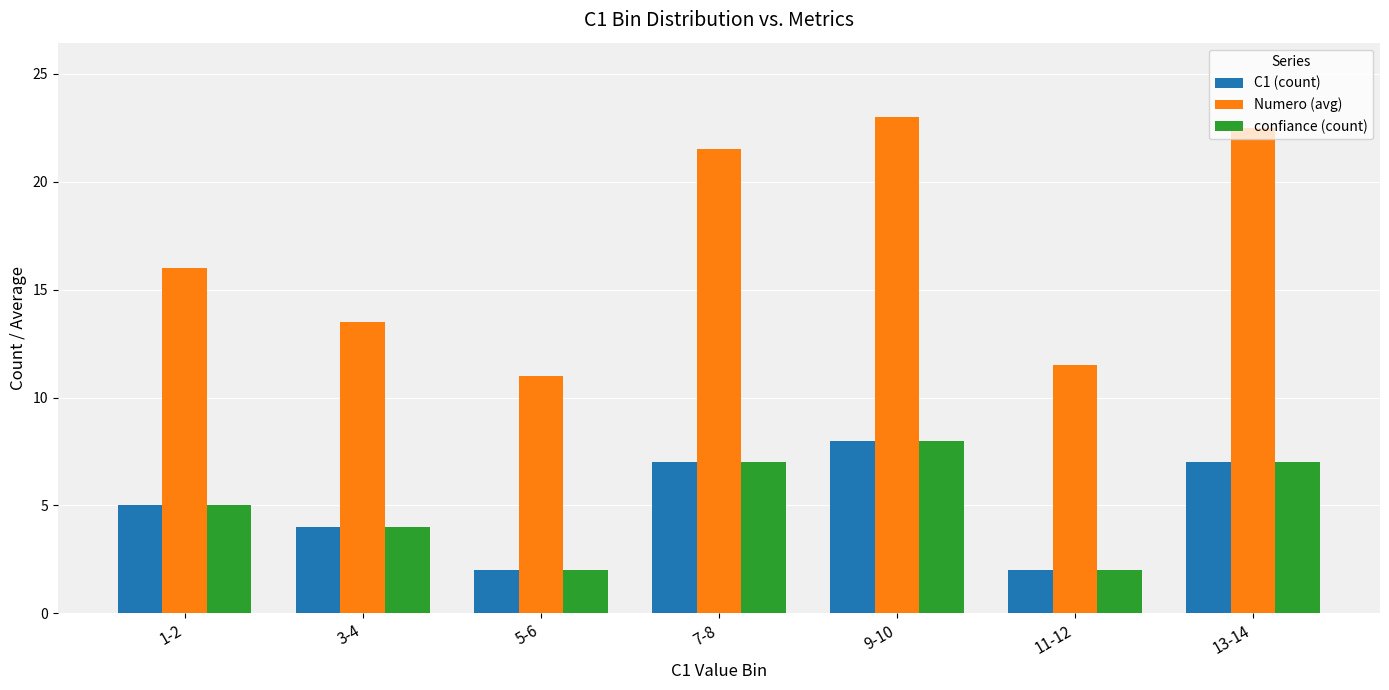

What is the label of the 6th bar from the left?

11-12